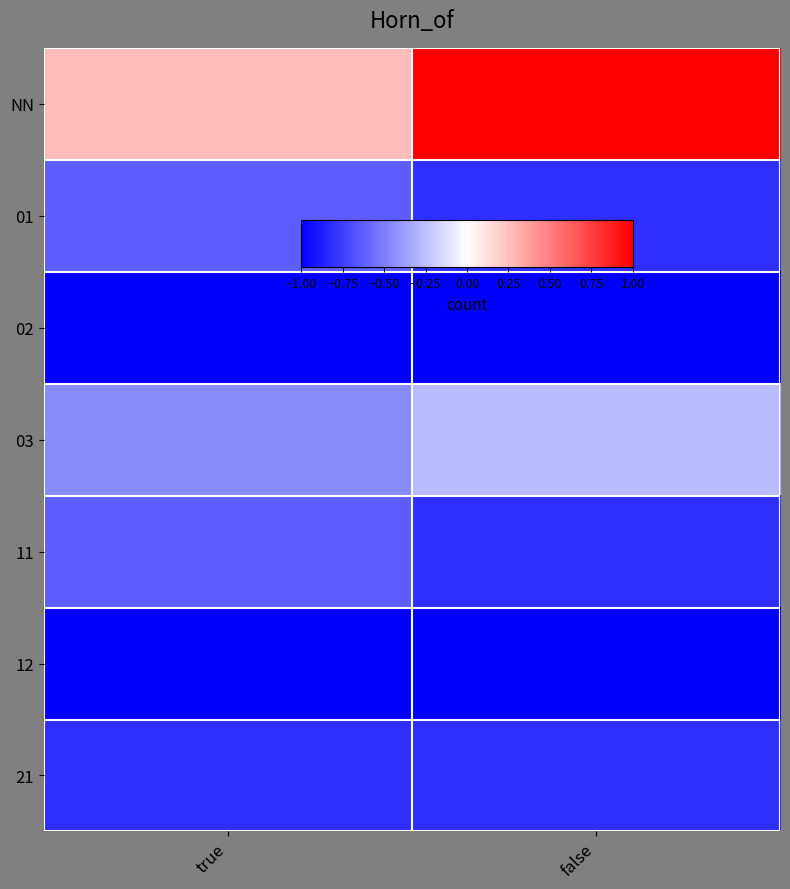

At how many categories does at least one series exceed 0?

2